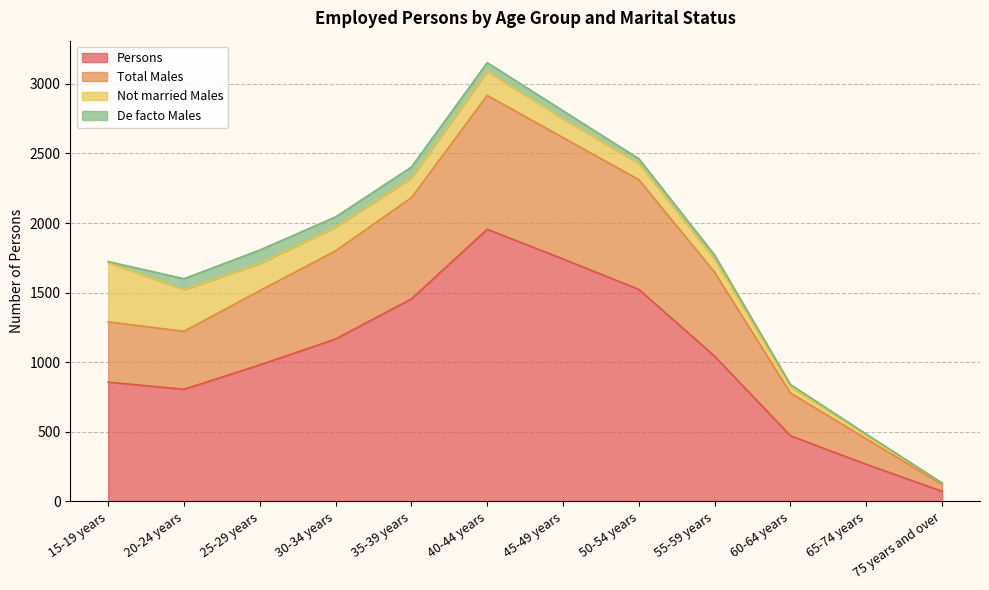

What is the minimum value for Persons?

73